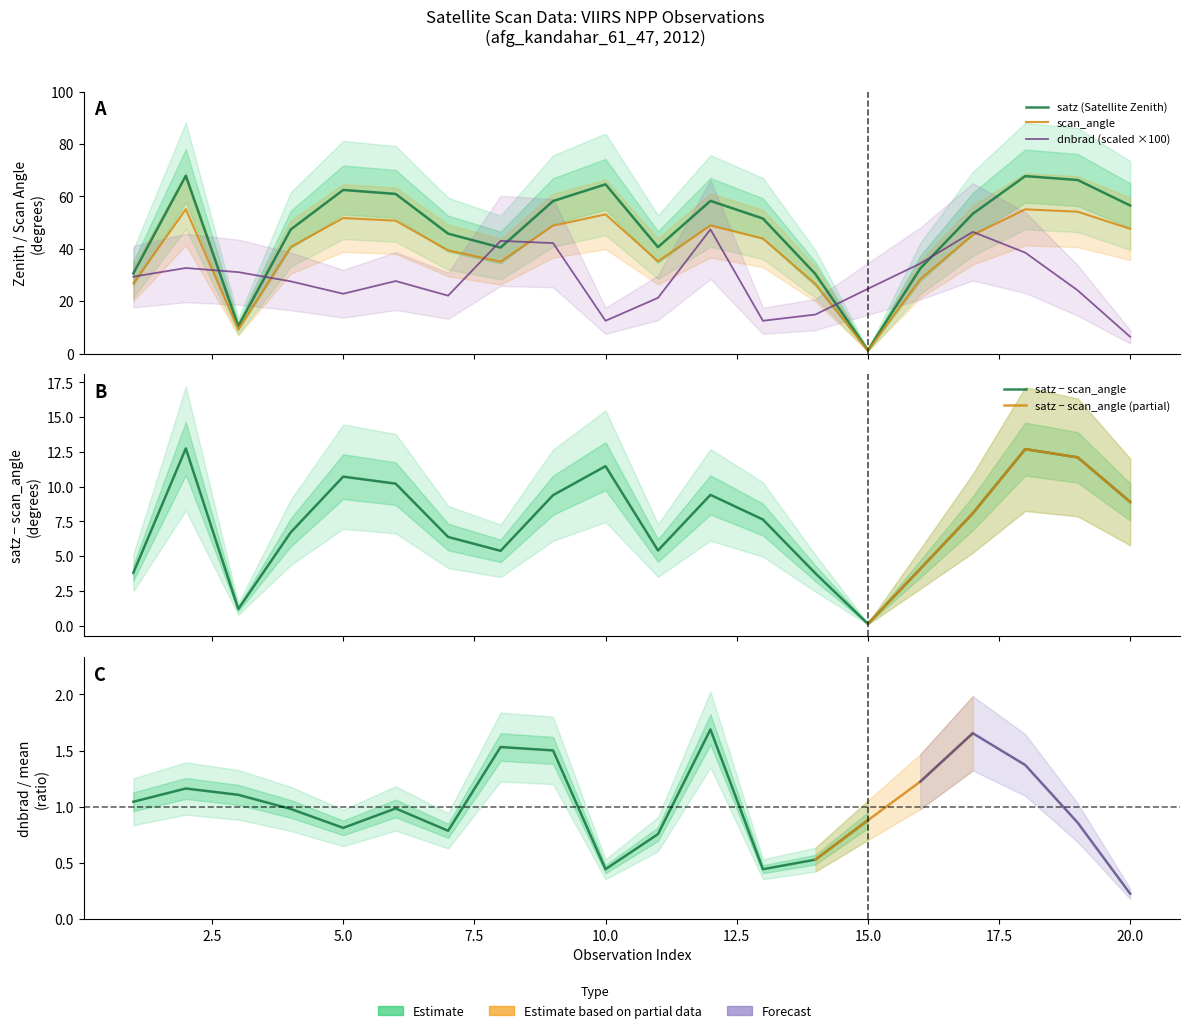

Rank the series at 17 from lowest to highest value.

scan_angle, dnbrad, satz